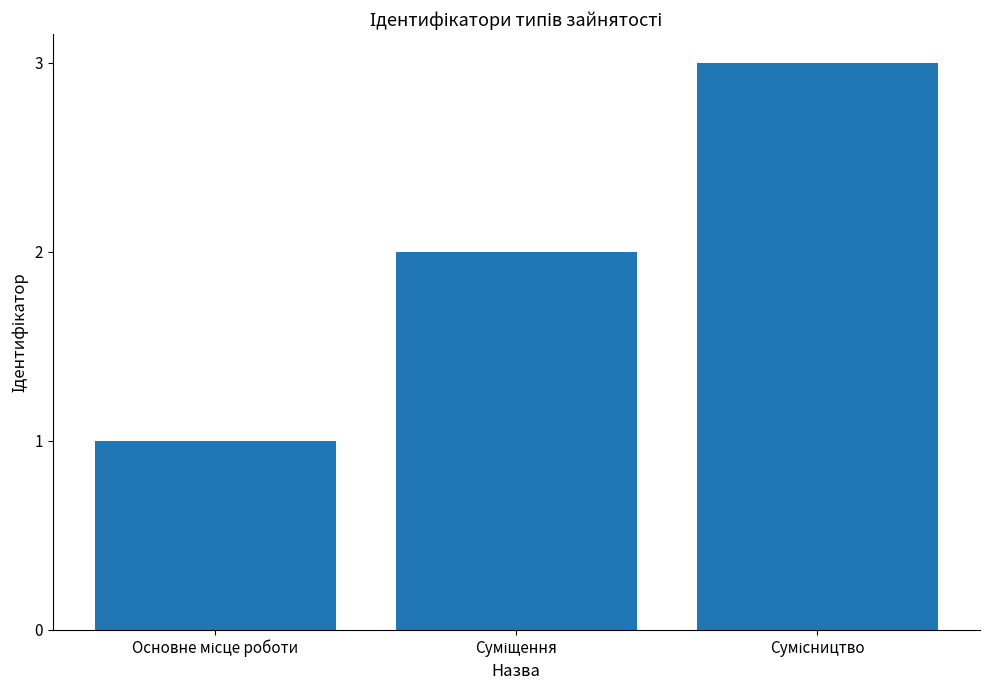

What is the greatest value displayed?

3